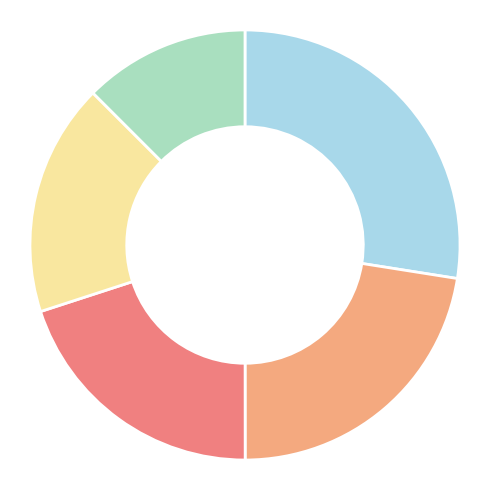

How many slices are in this pie chart?

5